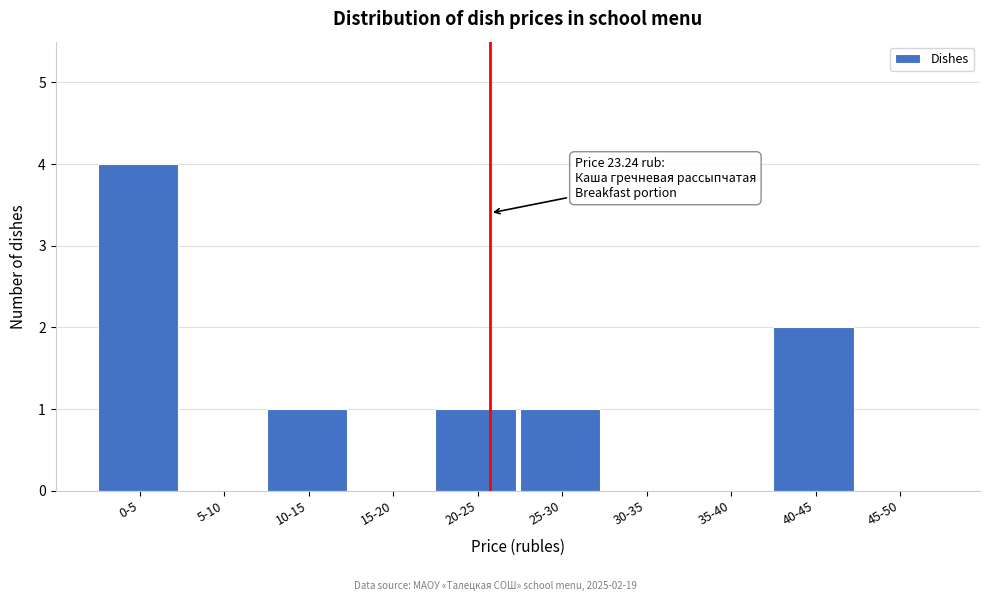

Reading left to right, list all the values displayed in this chart.

0-5=4	5-10=0	10-15=1	15-20=0	20-25=1	25-30=1	30-35=0	35-40=0	40-45=2	45-50=0